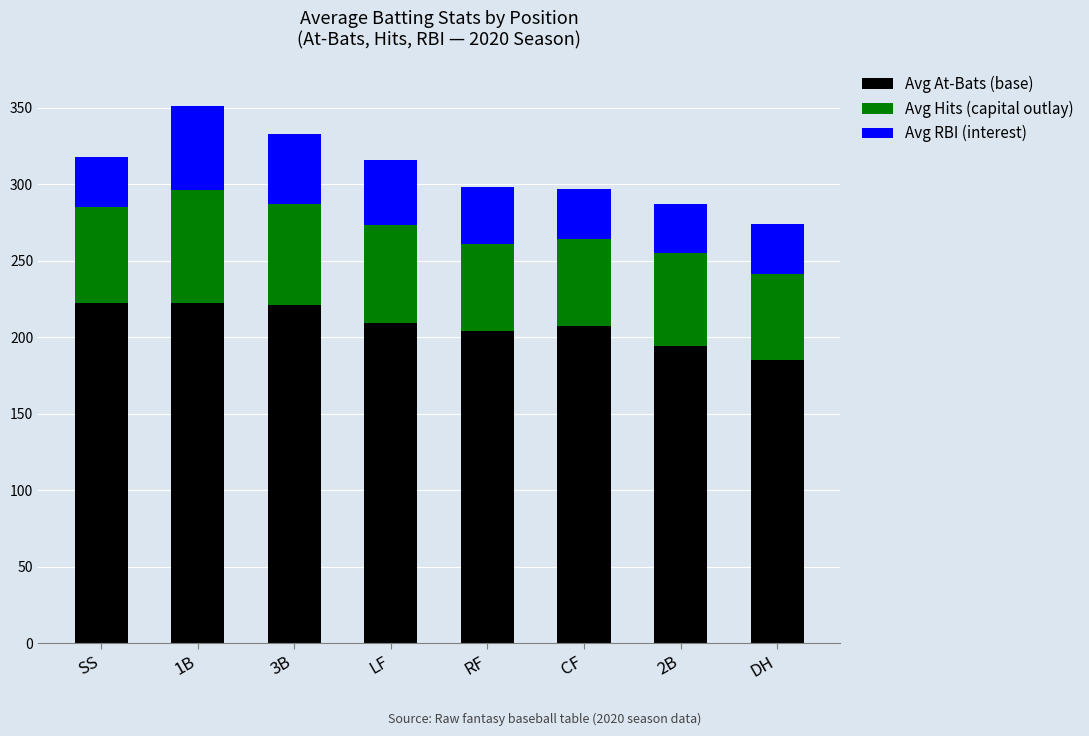

True or false: Avg At-Bats (base) has a value of 311 at CF.

False